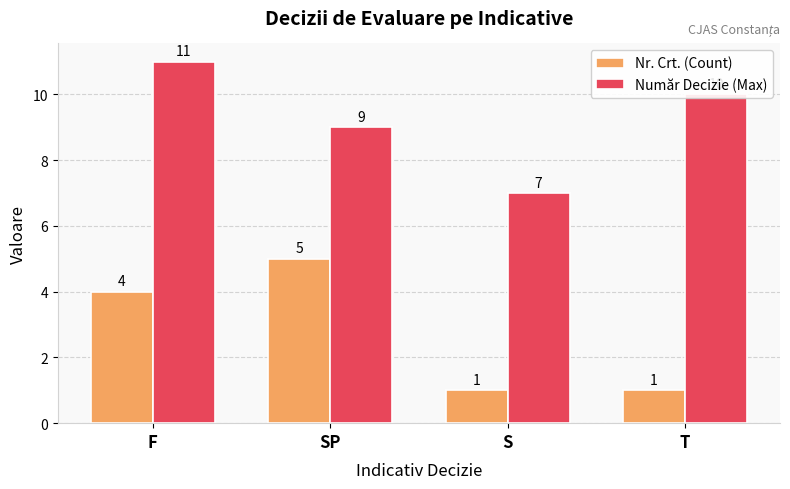

What is the label of the 3rd bar from the right?

SP